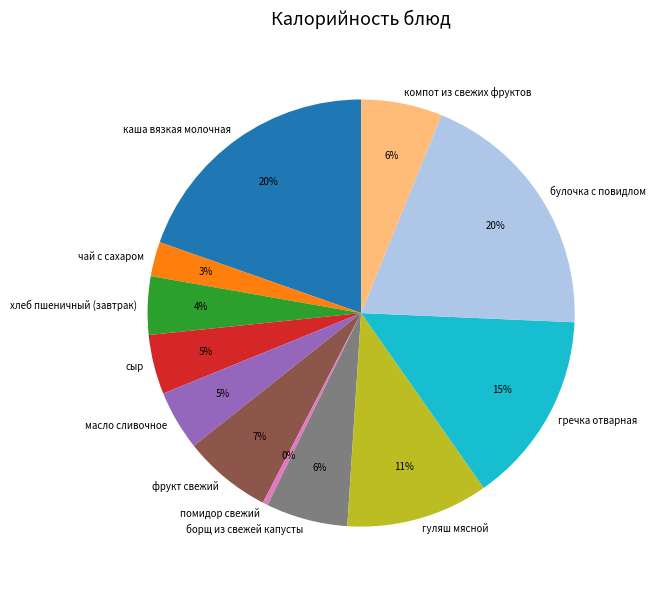

Which category has the smallest portion of the pie?

помидор свежий